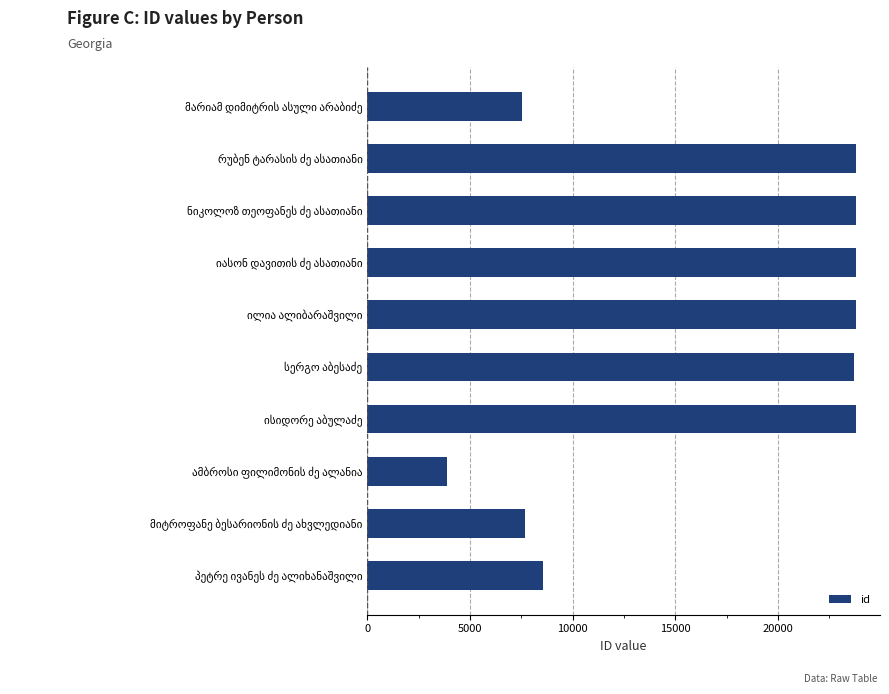

What is the average value?

17026